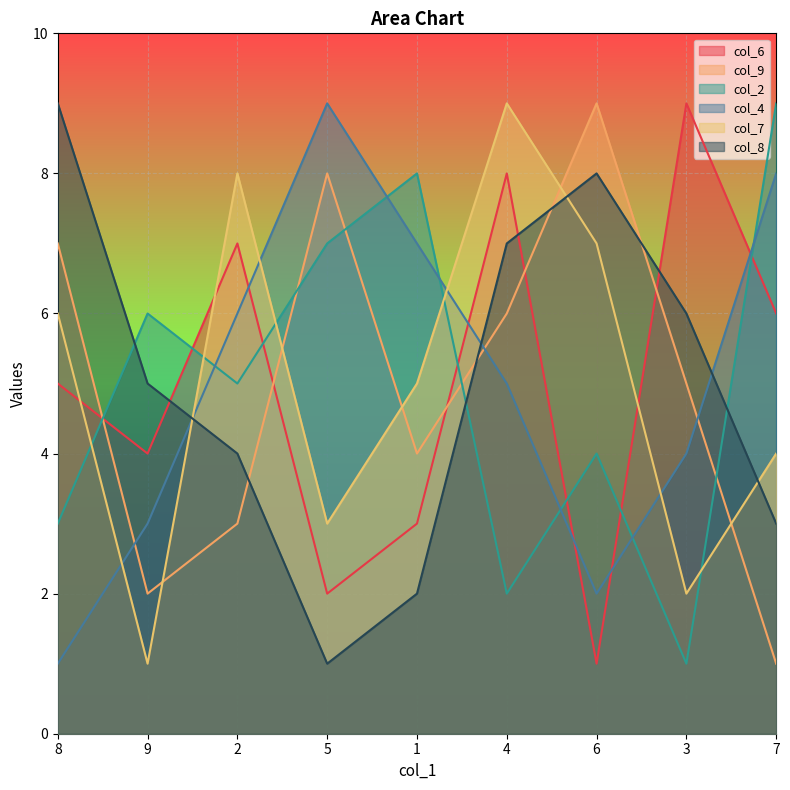

In col_6, how many points are higher than both neighbors (excluding endpoints)?

3